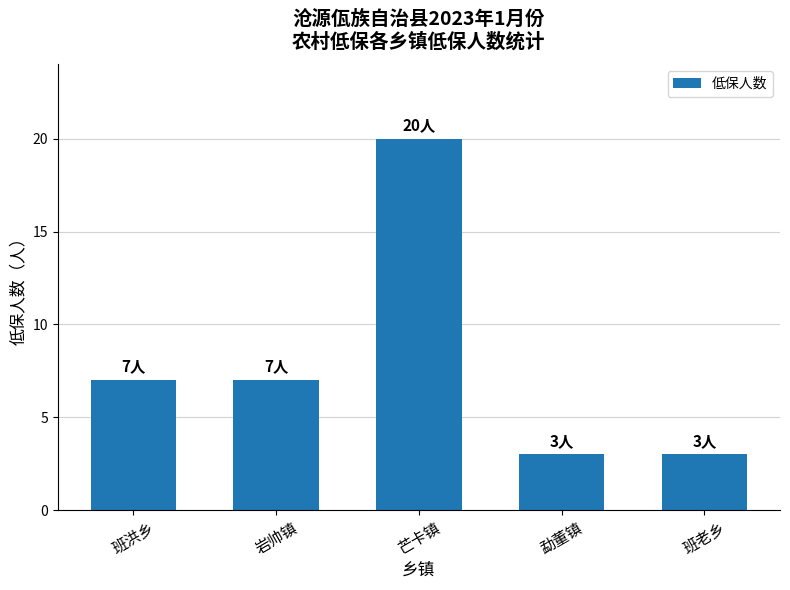

What is the approximate value at 芒卡镇?

20